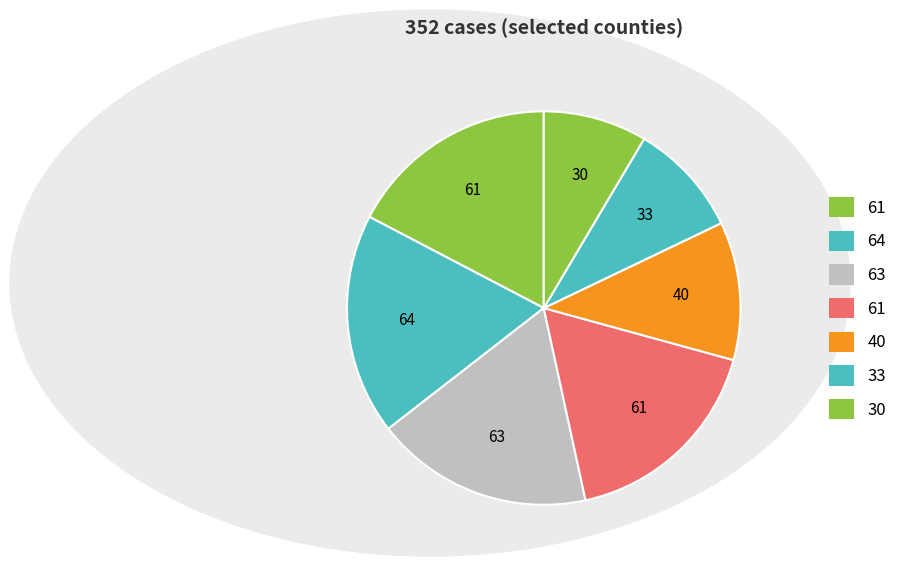

Is there a majority slice in this chart?

No